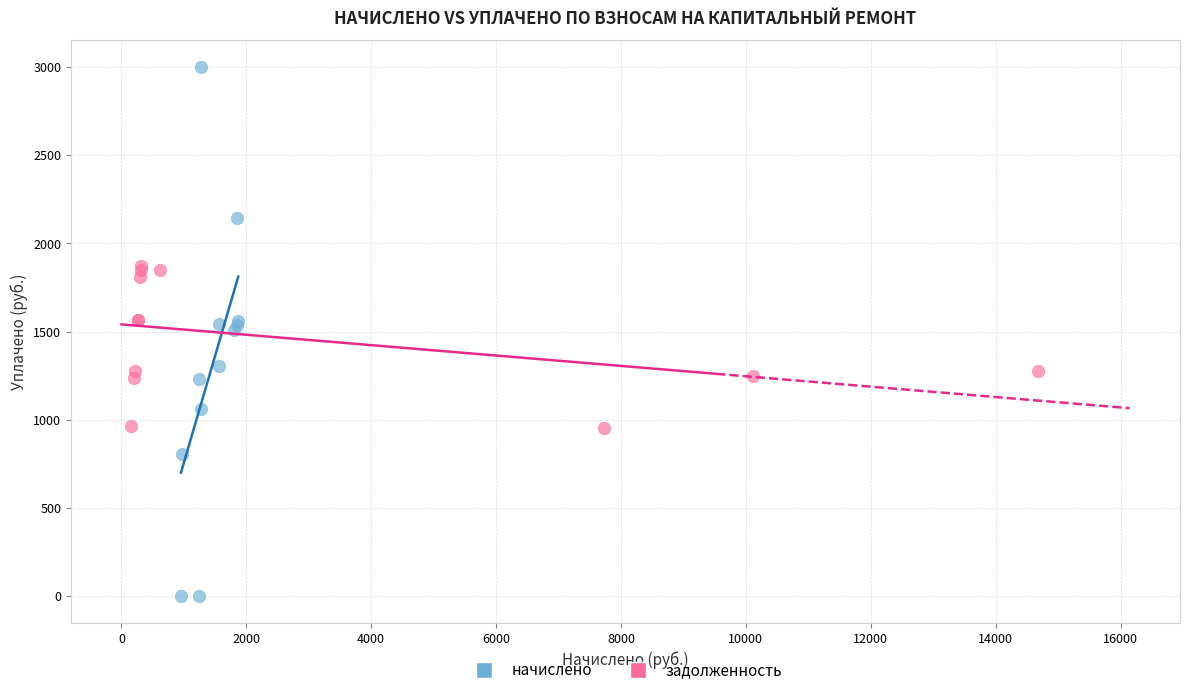

Which series has the widest spread of Y values?

начислено